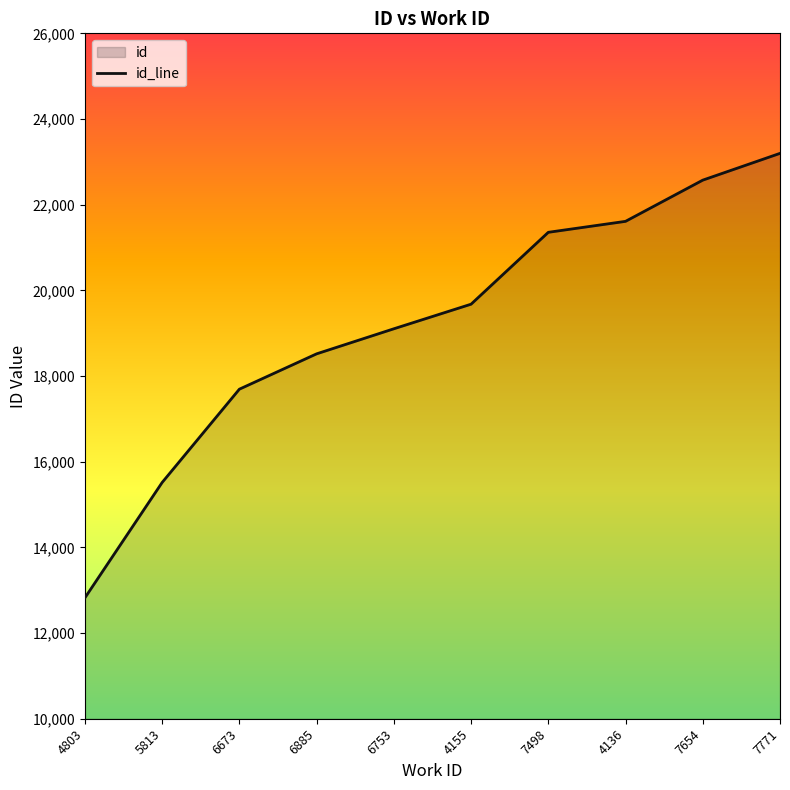

What position from the right is 7654?

2